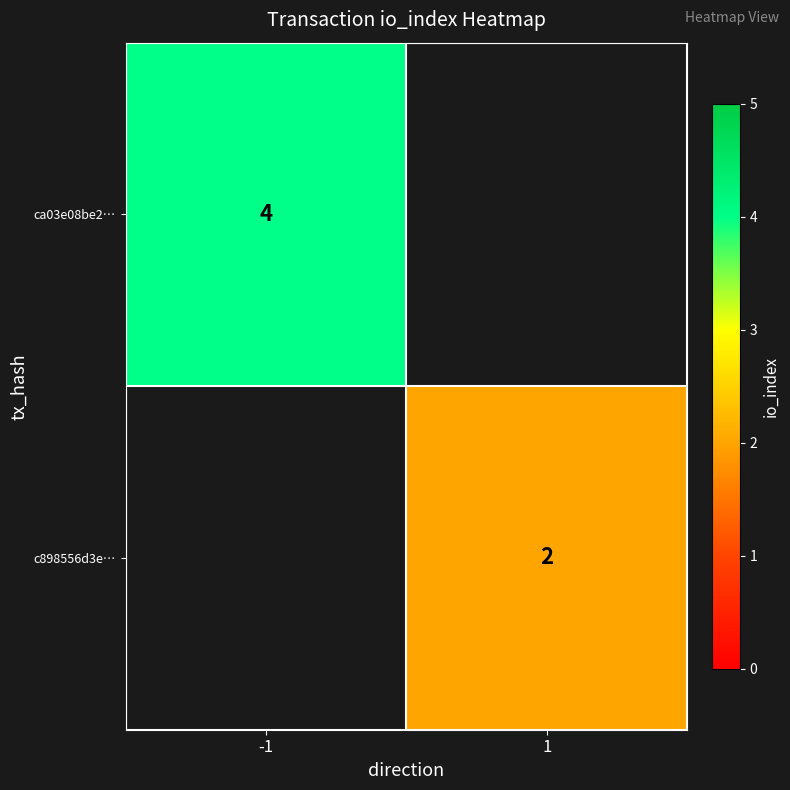

The value of ca03e08be2… at -1 is 6. True or false?

False